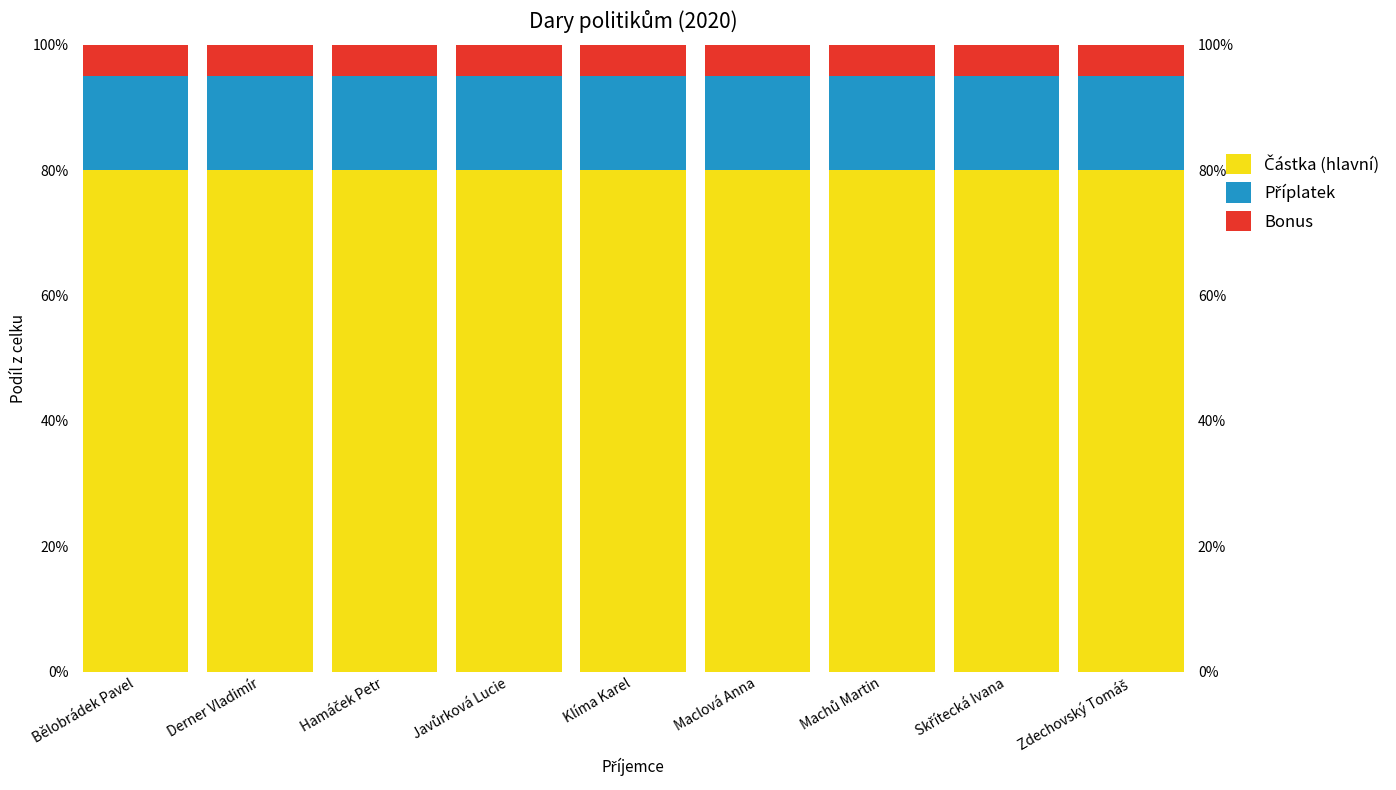

What is the total value across all series at Bělobrádek Pavel?

1.0